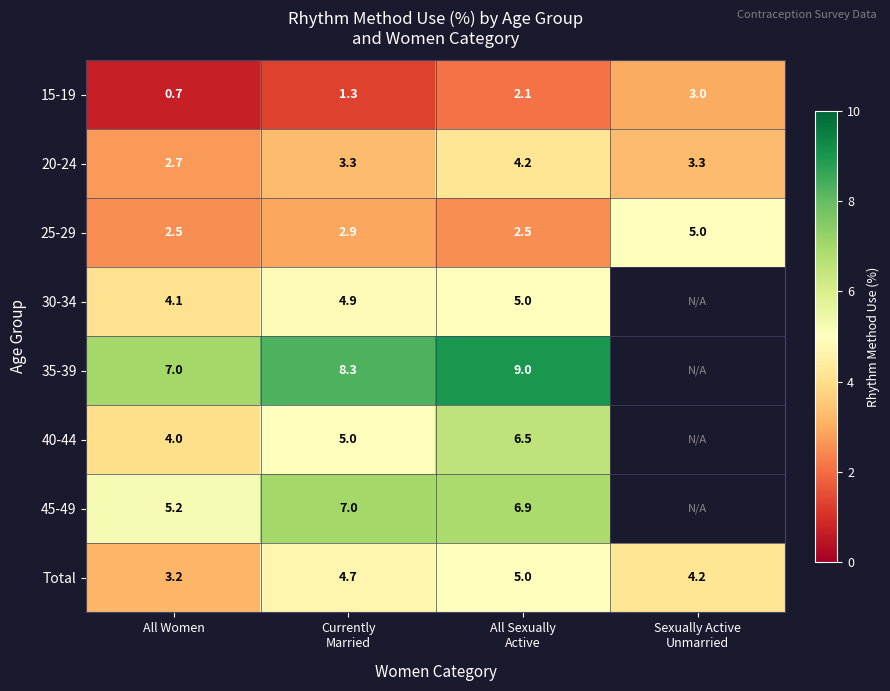

What value does the 20-24 series have at All Women?

2.7